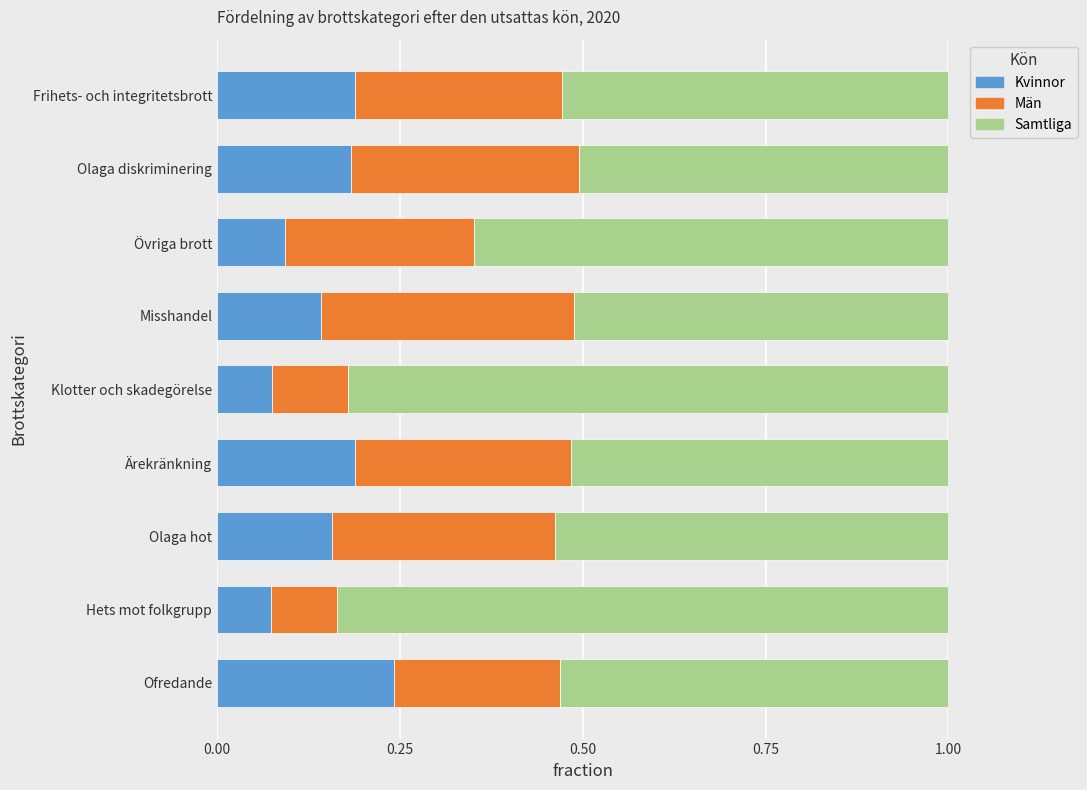

The value of Kvinnor at Olaga hot is 0.1. True or false?

False